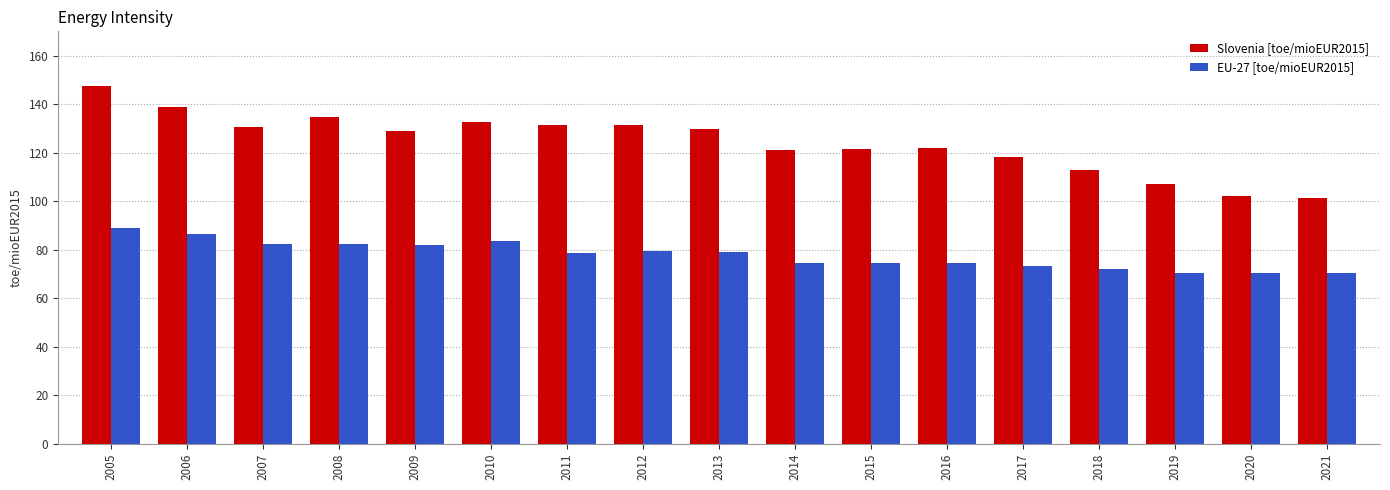

How many values in the EU-27 [toe/mioEUR2015] series exceed 78?

9